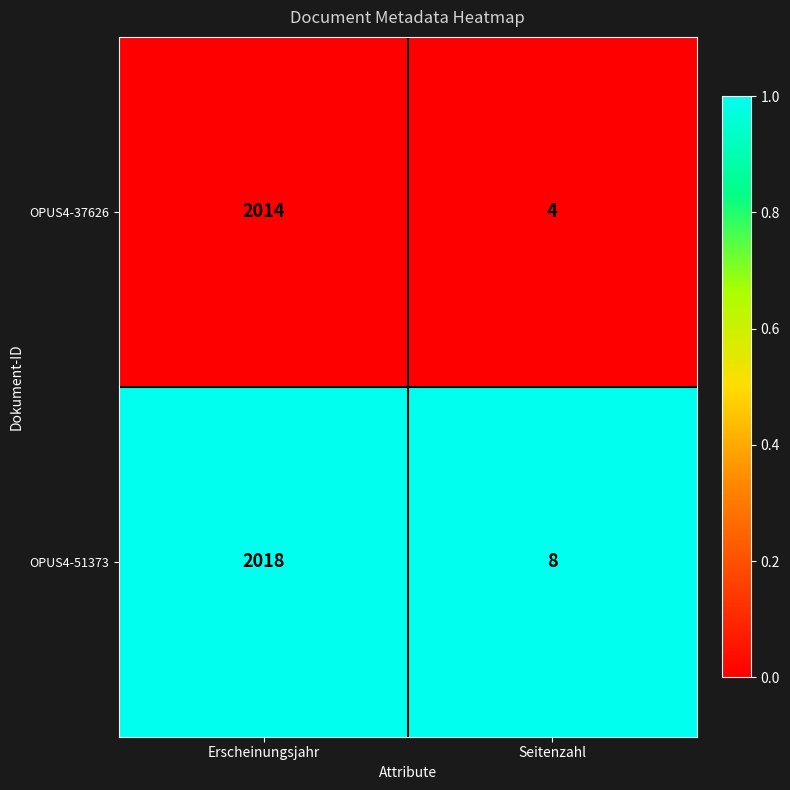

What is the total value across all series at Erscheinungsjahr?

4032